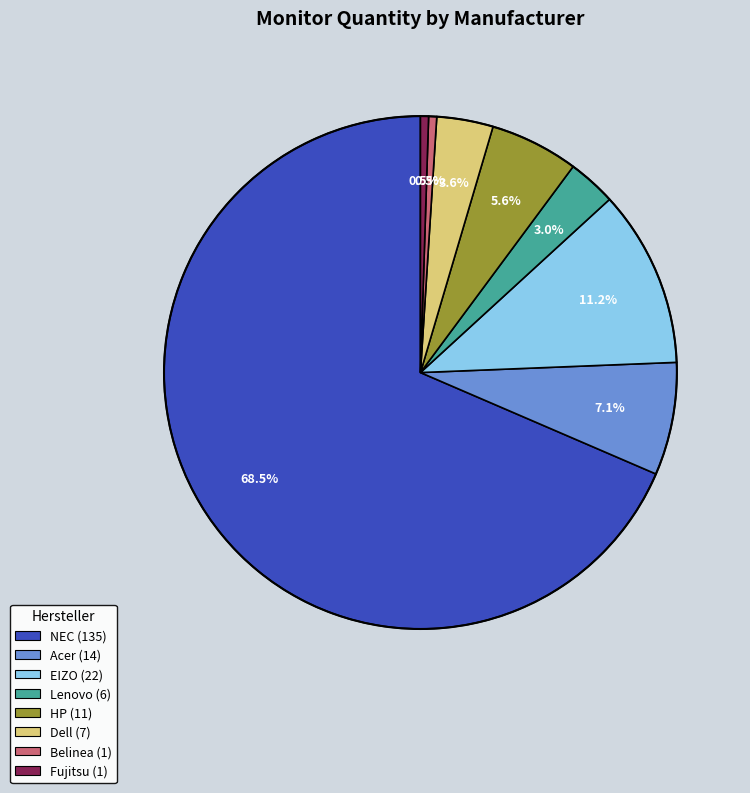

Which category has the biggest portion of the pie?

NEC